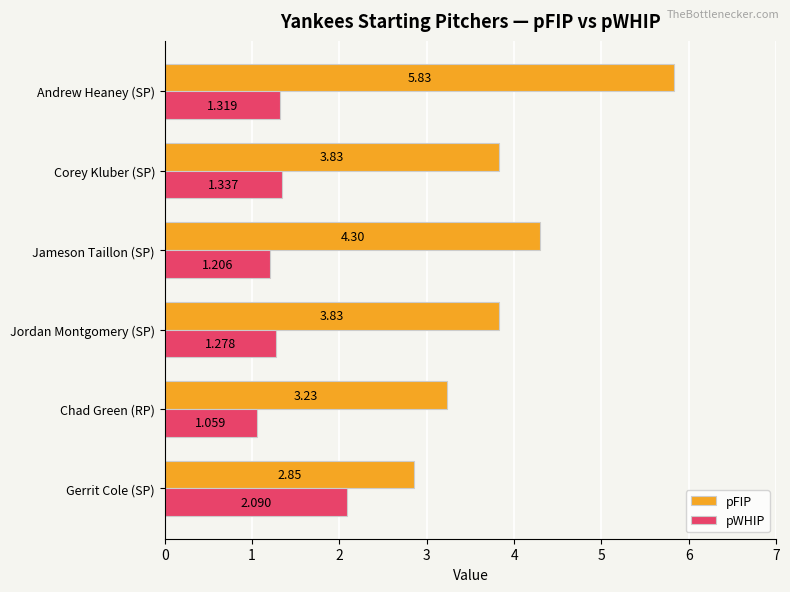

Which series changed the most between Gerrit Cole (SP) and Jameson Taillon (SP)?

pFIP